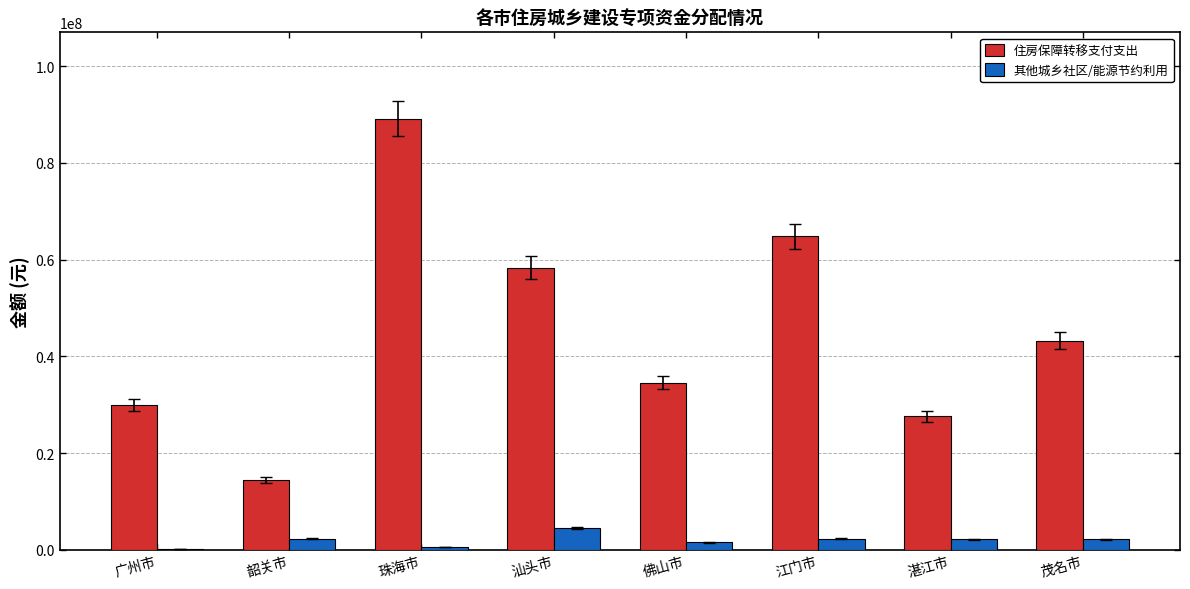

Between 广州市 and 珠海市, which series saw the biggest shift?

住房保障转移支付支出